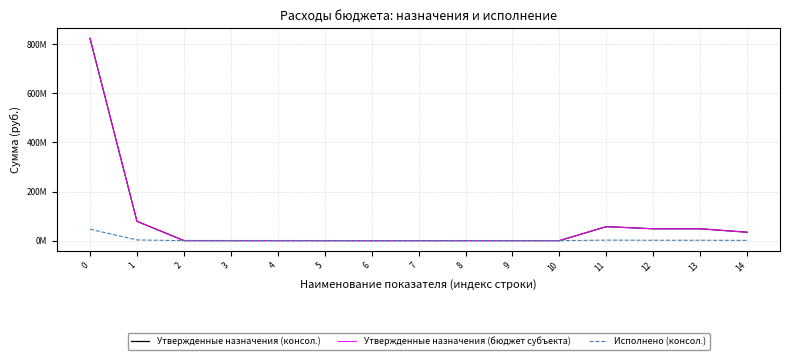

What is the maximum value for Утвержденные назначения (бюджет субъекта)?

824161294.3